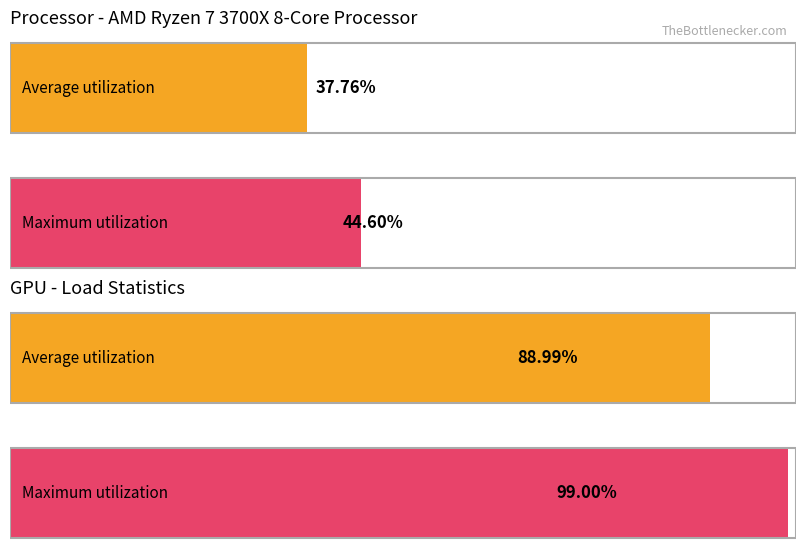

How many groups of bars are there?

2